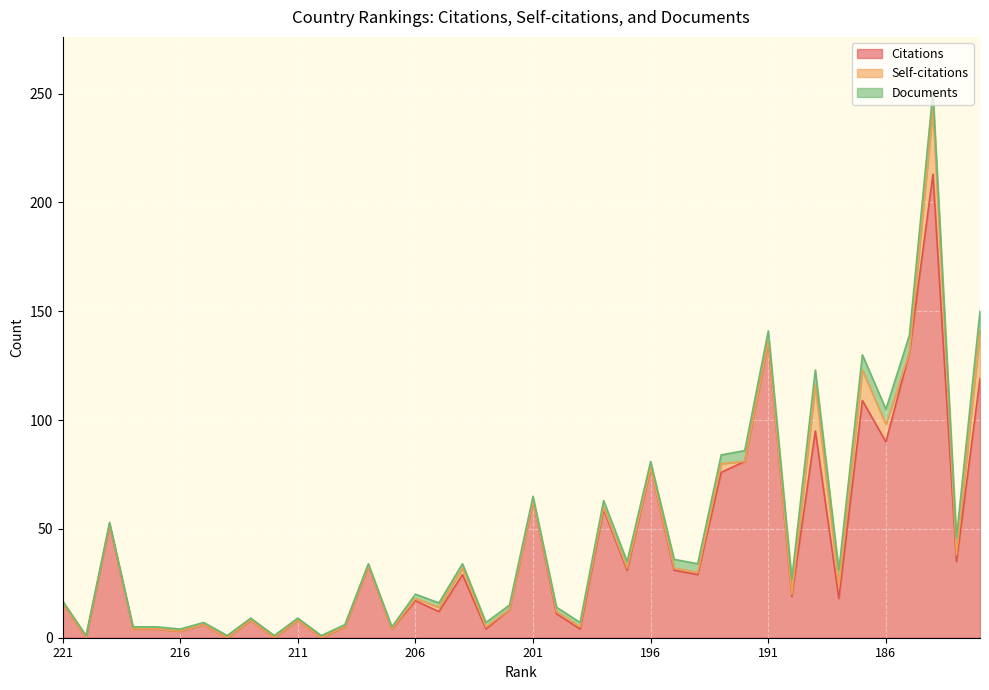

What is the value of the Documents point at the 35th from the left?

7